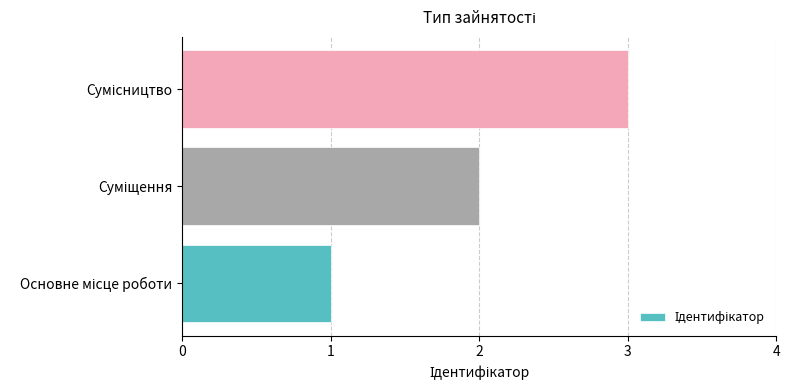

What is the greatest value displayed?

3